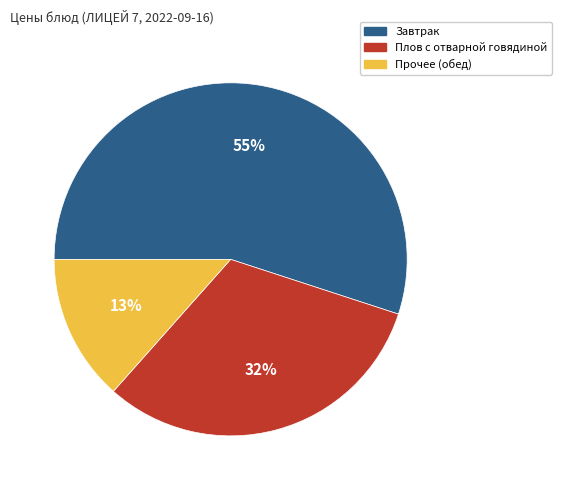

To the nearest percent, what is the difference between the largest and smallest slice percentages?

42%